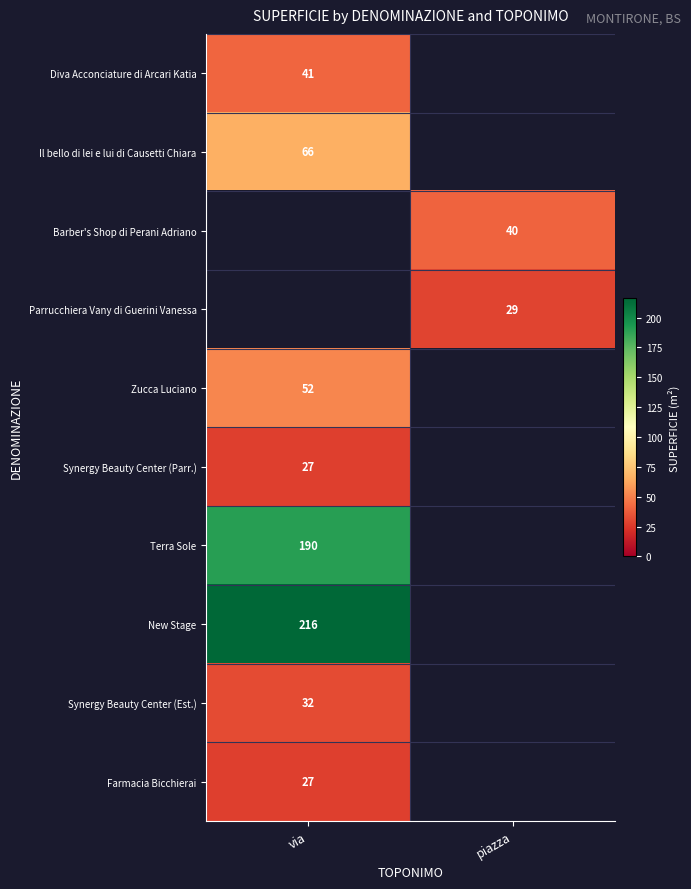

Is it true that Barber's Shop di Perani Adriano equals 12 at piazza?

False